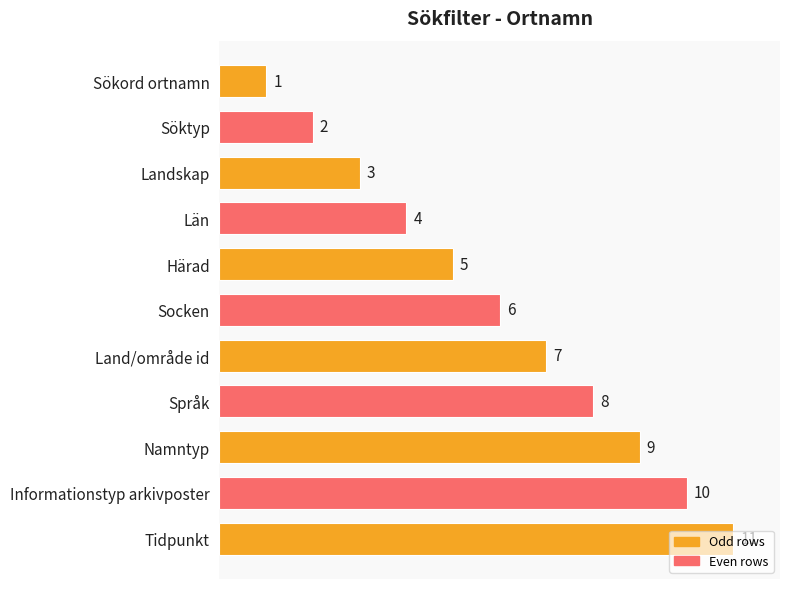

At which category does the chart reach its peak across all series?

Tidpunkt